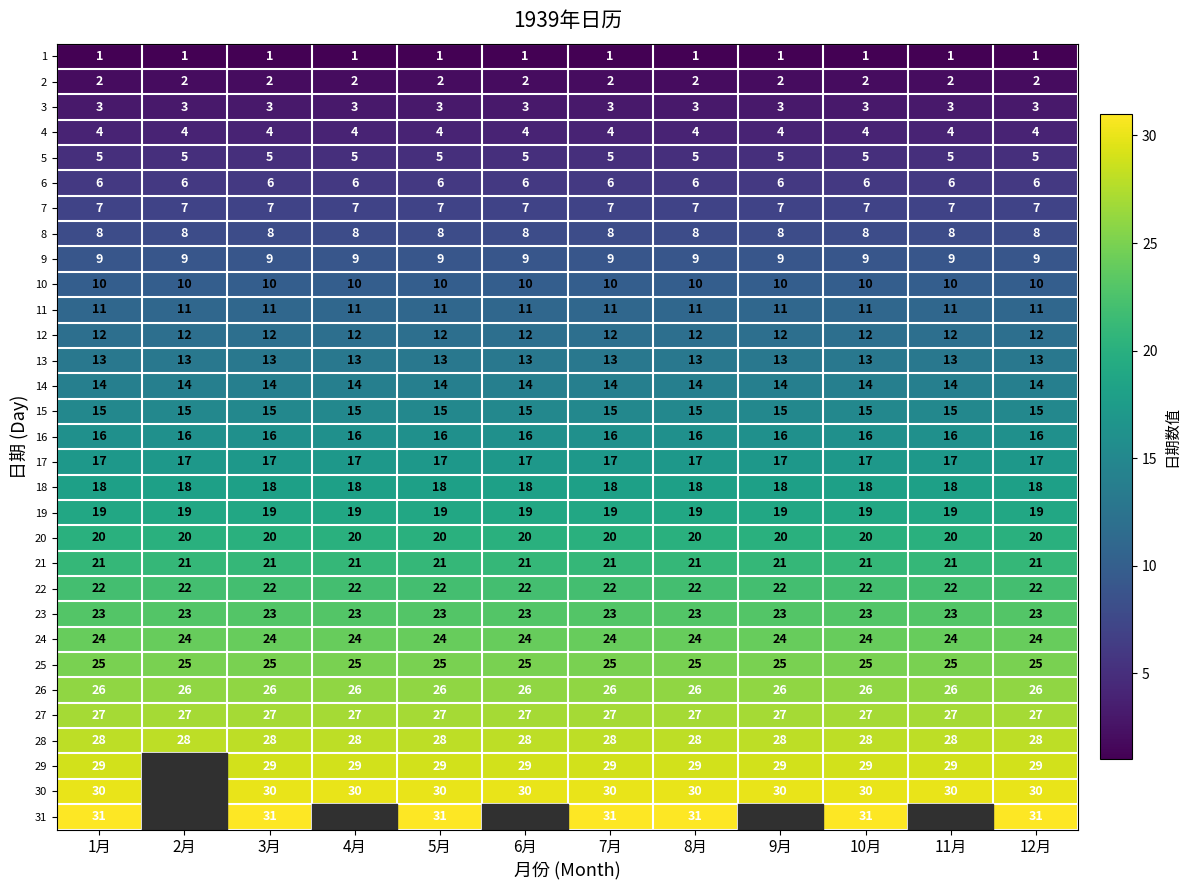

Is the value of 10 at 1月 greater than the value of 18 at 5月?

No